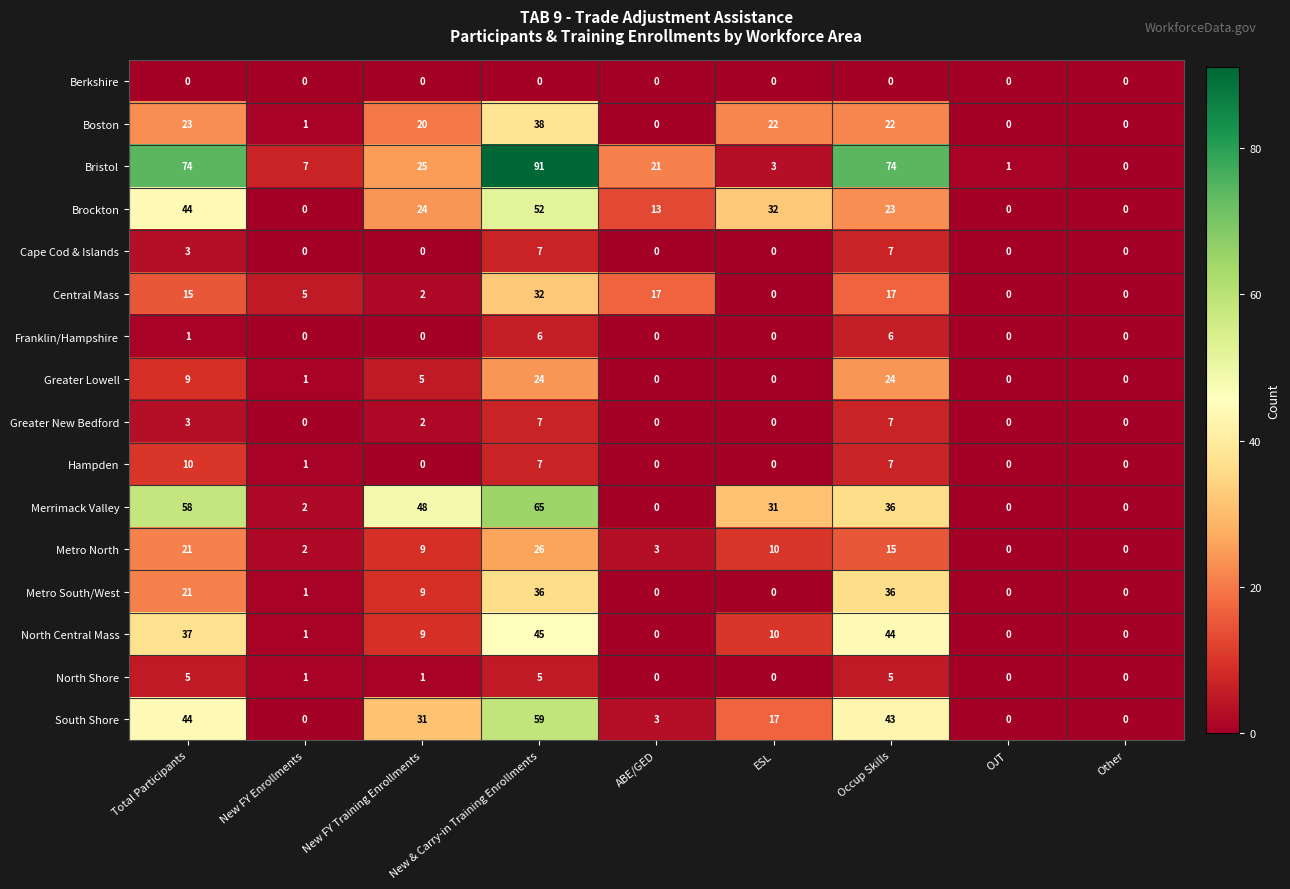

At which label is Boston closest to 19?

New FY Training Enrollments